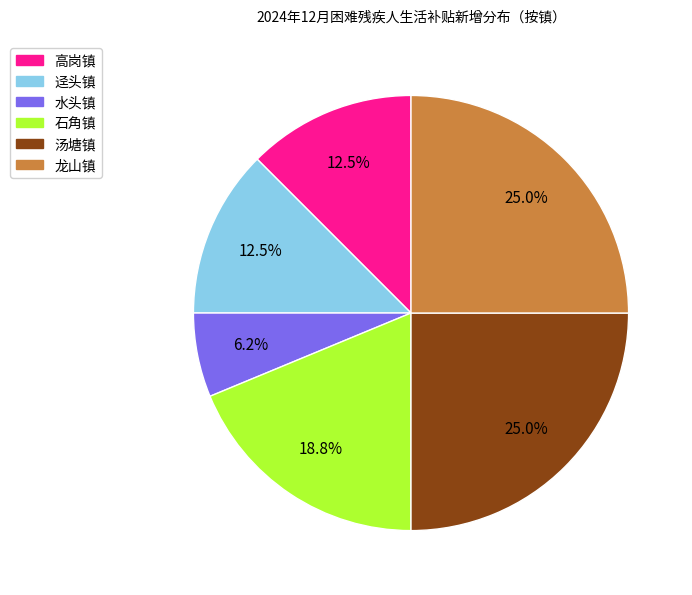

Combined, do 高岗镇 and 水头镇 account for over 50%?

No